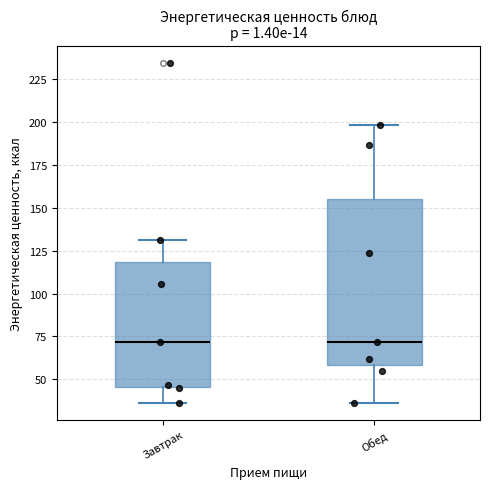

Reading left to right, read every box against the y-axis: the position of its median line, the range the box covers, and the ends of its whiskers. The values are not printed on the chart, so give them approximately, as read against the axis.

Завтрак: median 70, box 45 to 120, whiskers 35 to 130
Обед: median 70, box 60 to 155, whiskers 35 to 200